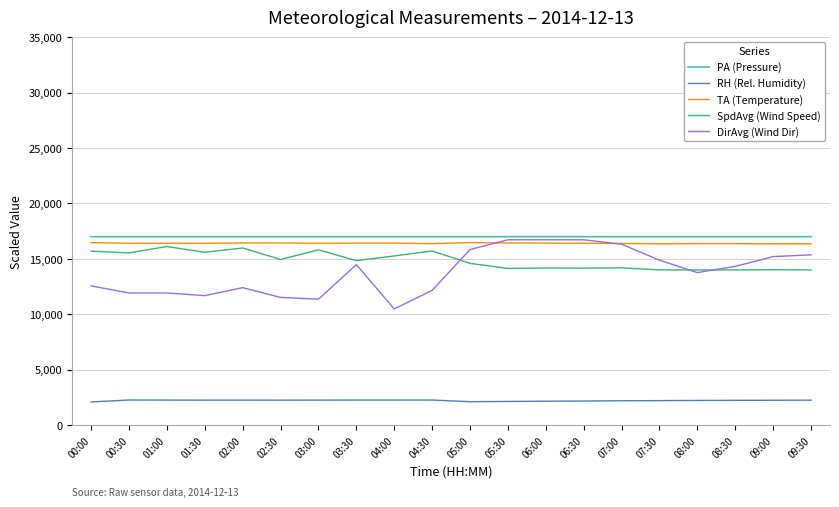

At how many categories does at least one series exceed 3160?

20